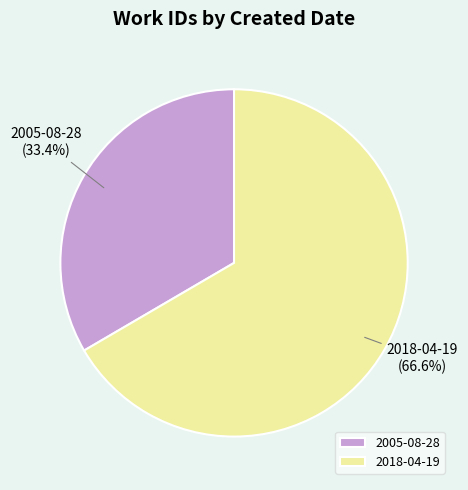

Between 2018-04-19 and 2005-08-28, which is larger?

2018-04-19